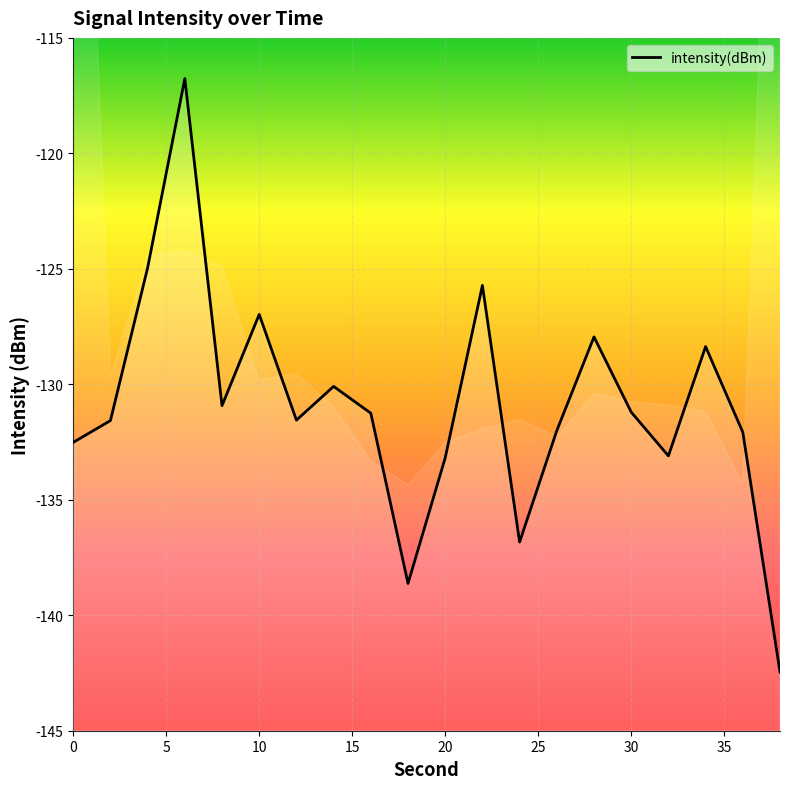

True or false: the data shows -127.0 at 10.

True